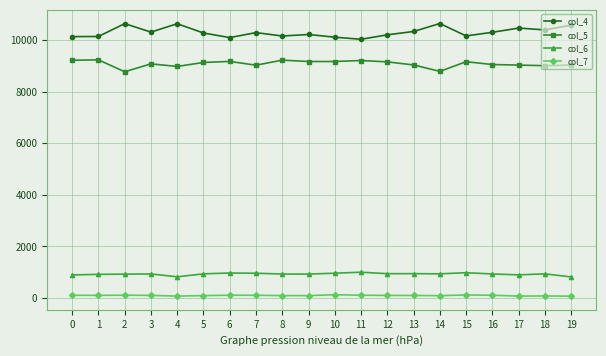

What is the sum of the col_4 values at 1 and 3?

20438